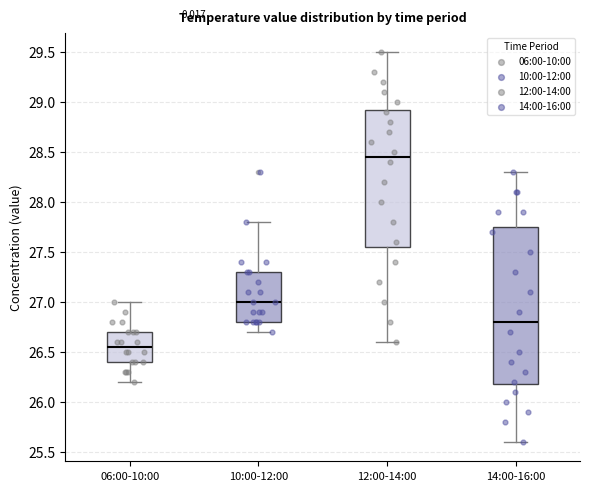

Which box is the tallest, from its lower edge to its upper edge?

14:00-16:00